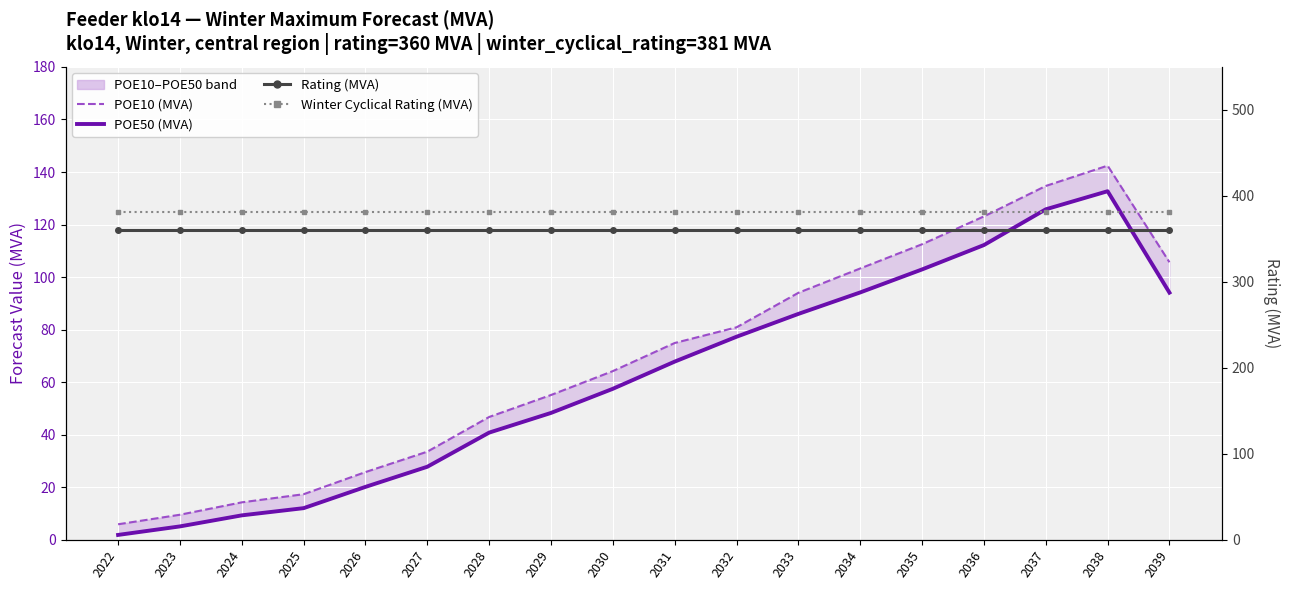

The value of Rating (MVA) at 2023 is 200.4. True or false?

False